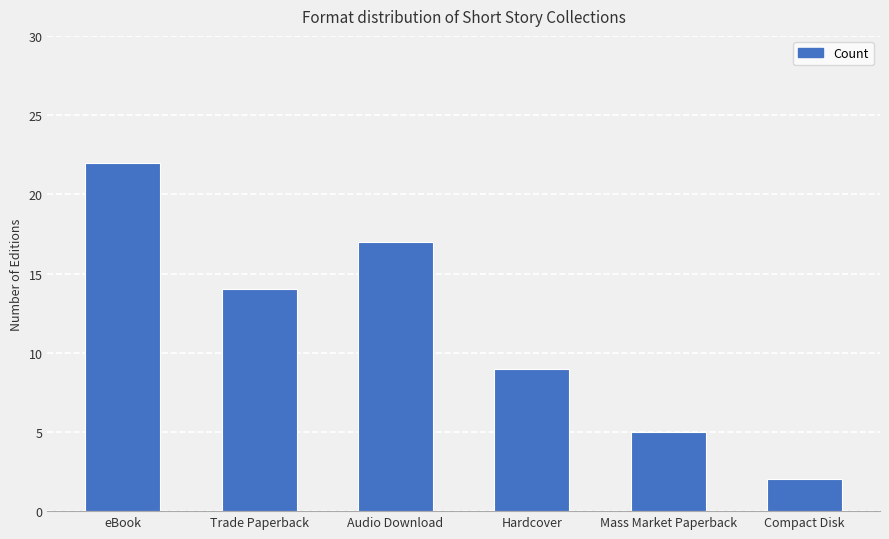

What is the change in value from eBook to Audio Download?

-5